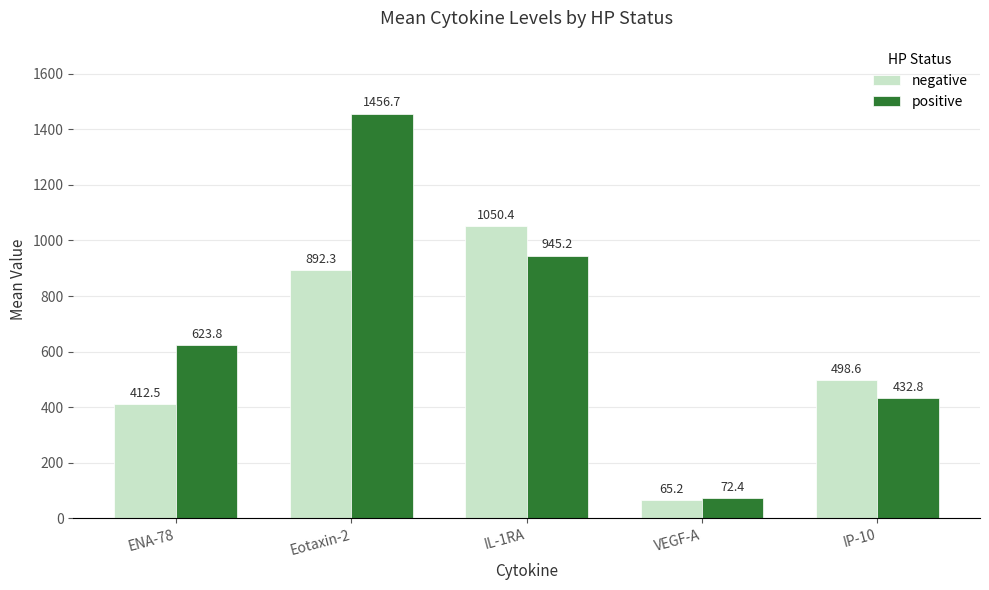

Which label corresponds to the smallest value in the chart?

VEGF-A